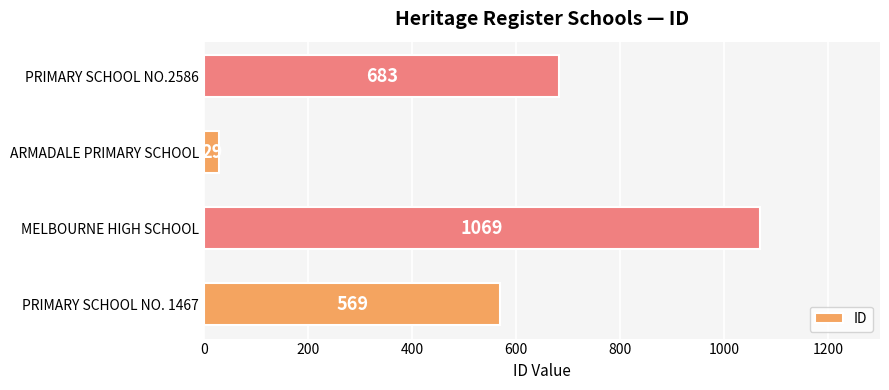

Reading bottom to top, list all the values displayed in this chart.

PRIMARY SCHOOL NO. 1467=569	MELBOURNE HIGH SCHOOL=1069	ARMADALE PRIMARY SCHOOL=29	PRIMARY SCHOOL NO.2586=683